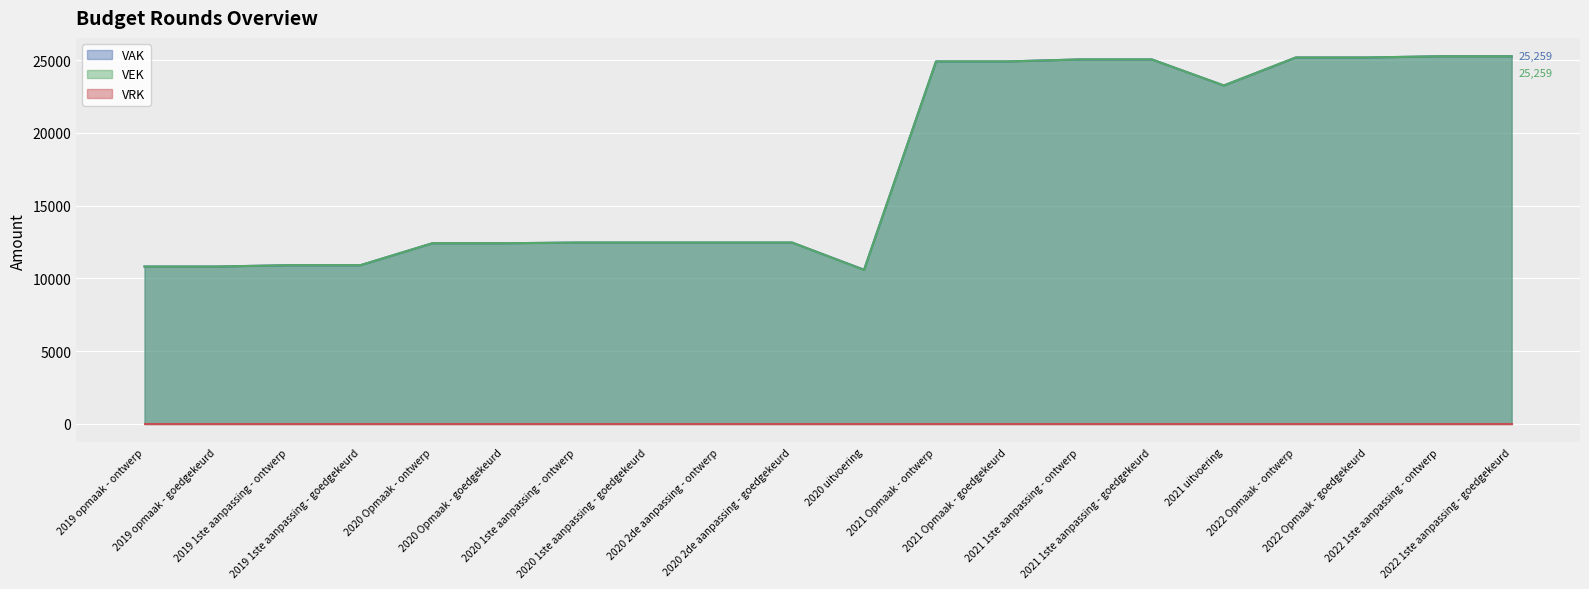

Where is VAK nearest to the value 17926?

2021 uitvoering